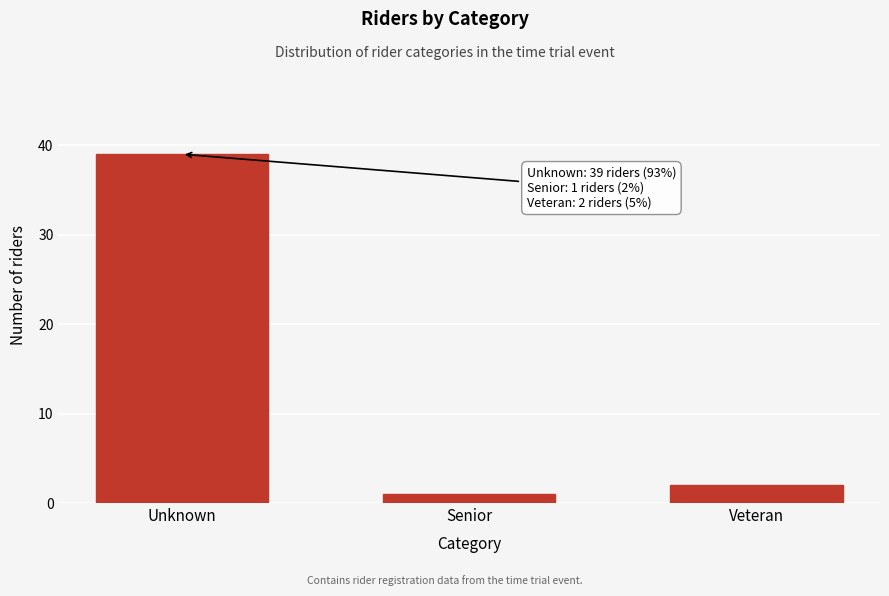

Reading left to right, what are all the values shown in this chart?

39	1	2